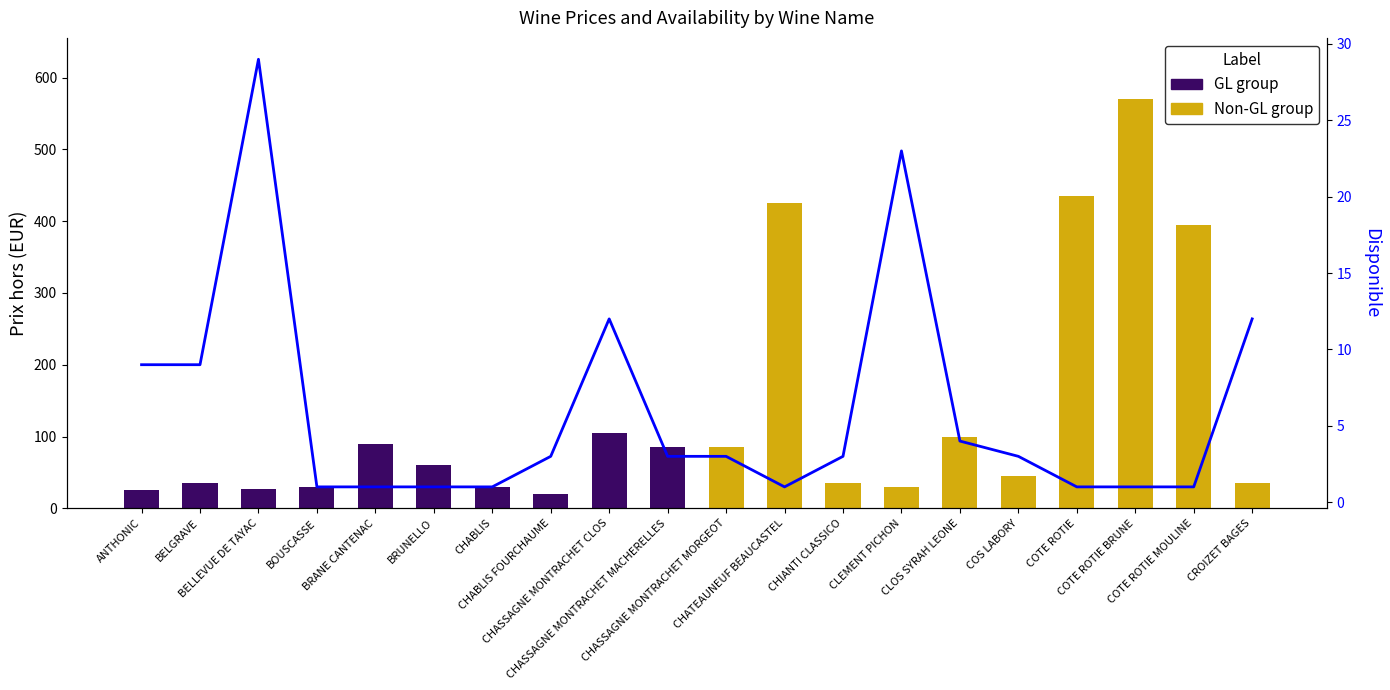

What is the difference between the maximum and minimum values?

28